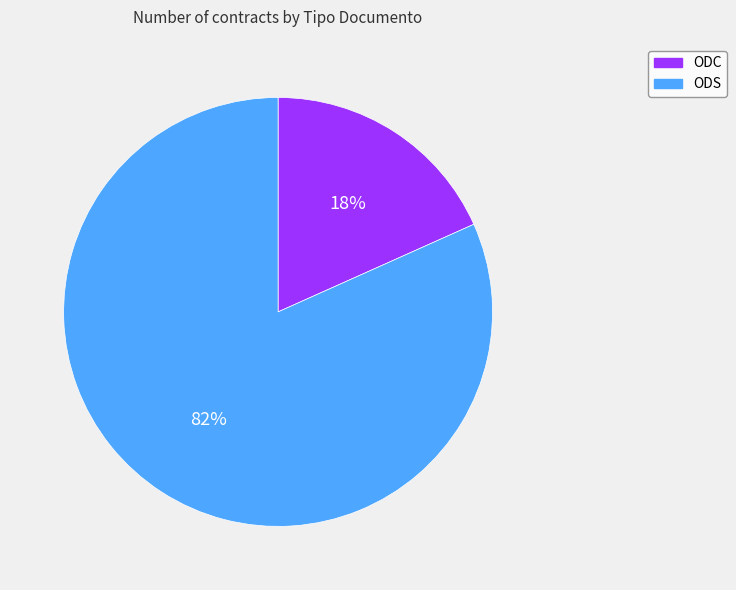

How many slices are in this pie chart?

2